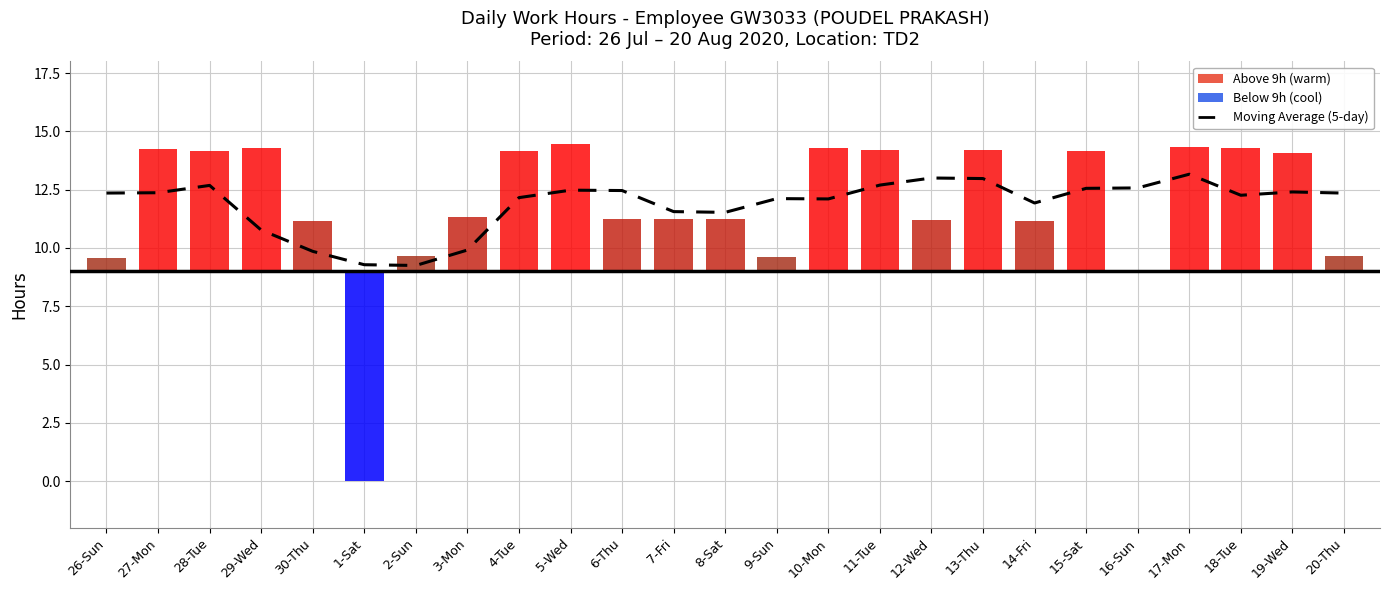

How many groups of bars are there?

25